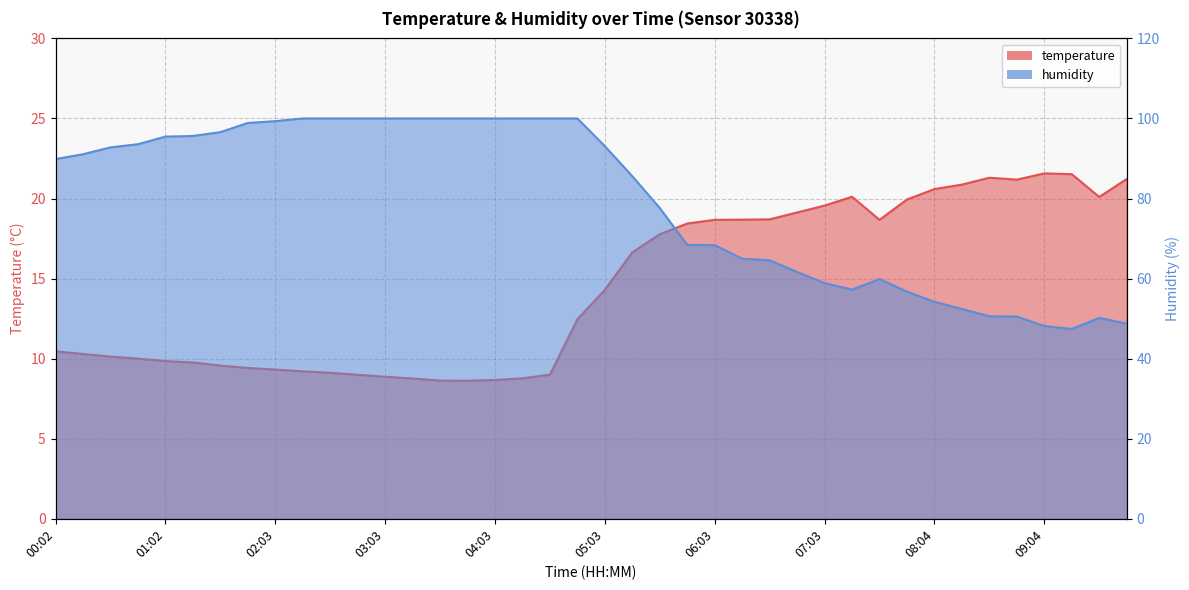

What is the difference between the maximum and minimum values in the humidity series?

52.6